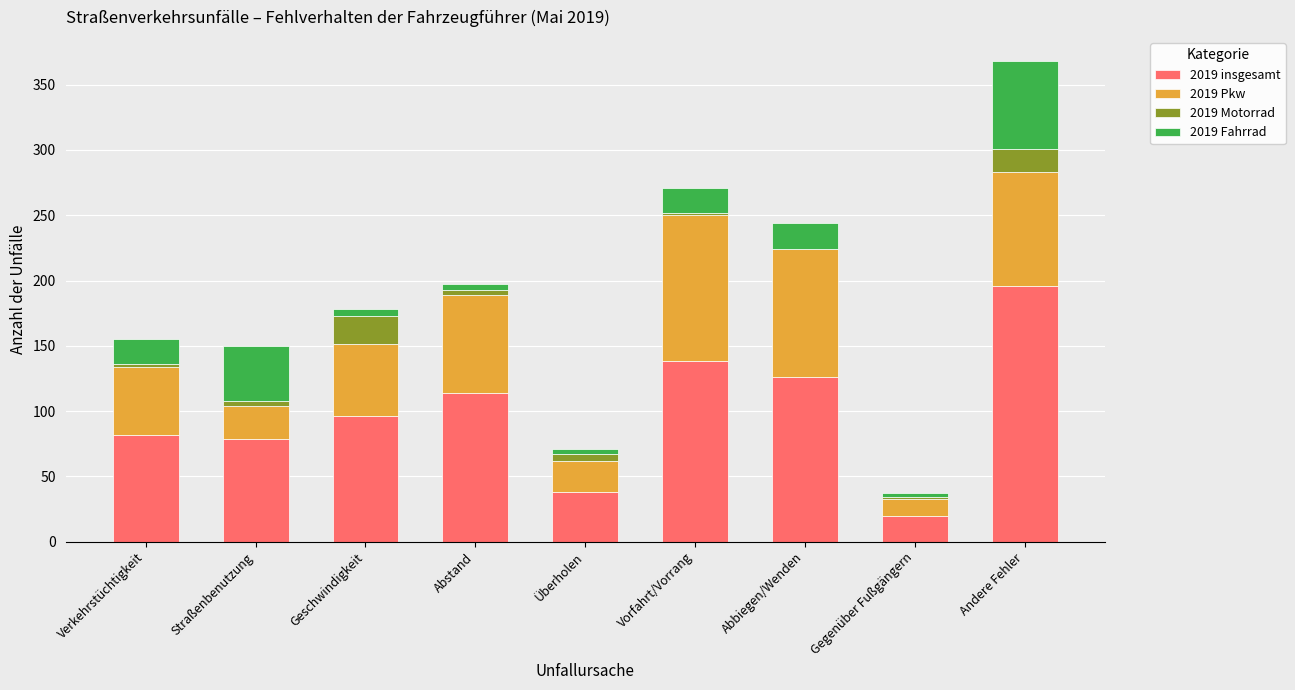

True or false: 2019 insgesamt has a value of 196 at Andere Fehler.

True